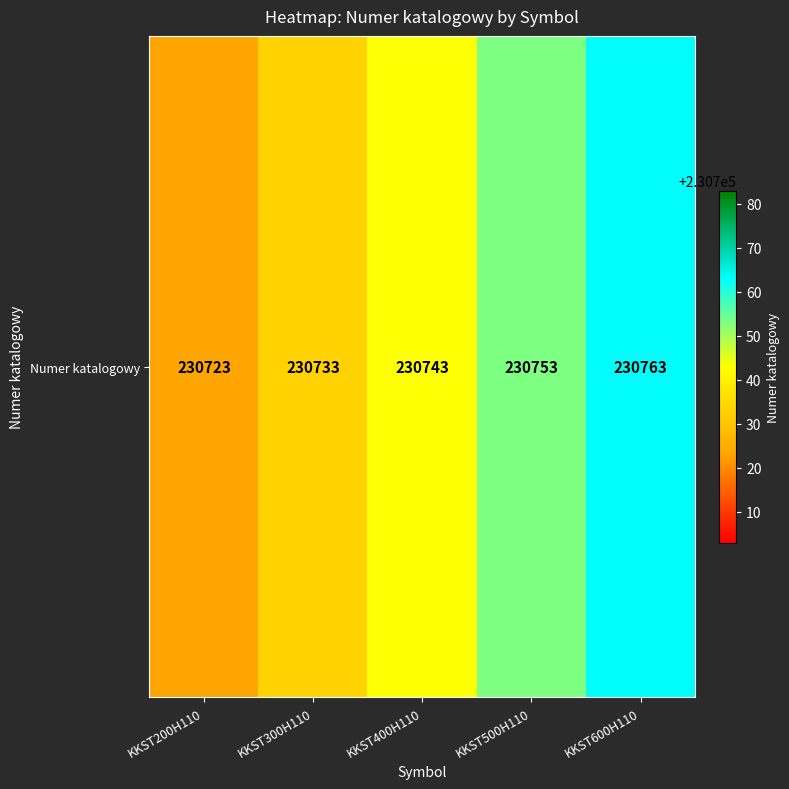

What is the change in value from KKST300H110 to KKST500H110?

+20